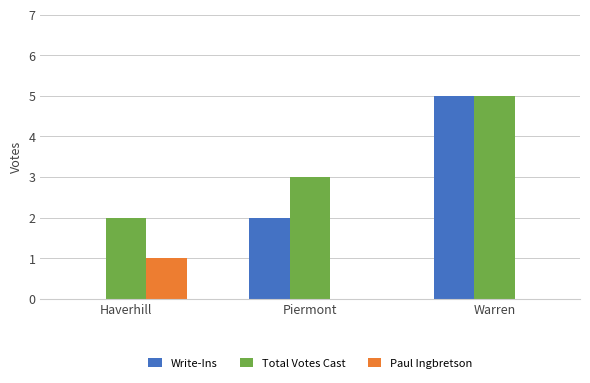

What is the total value across all series at Warren?

10